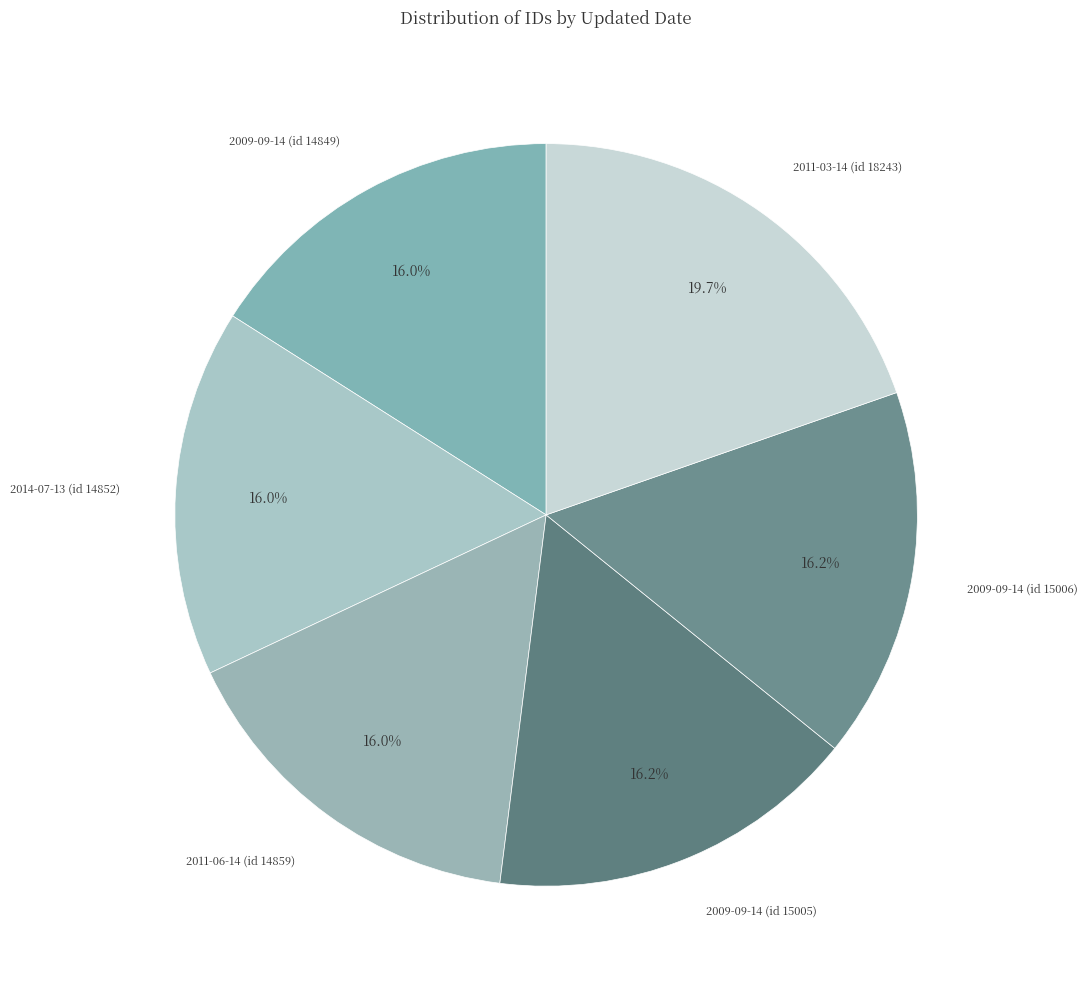

Does 2009-09-14 (id 15005) represent more than half of the total?

No